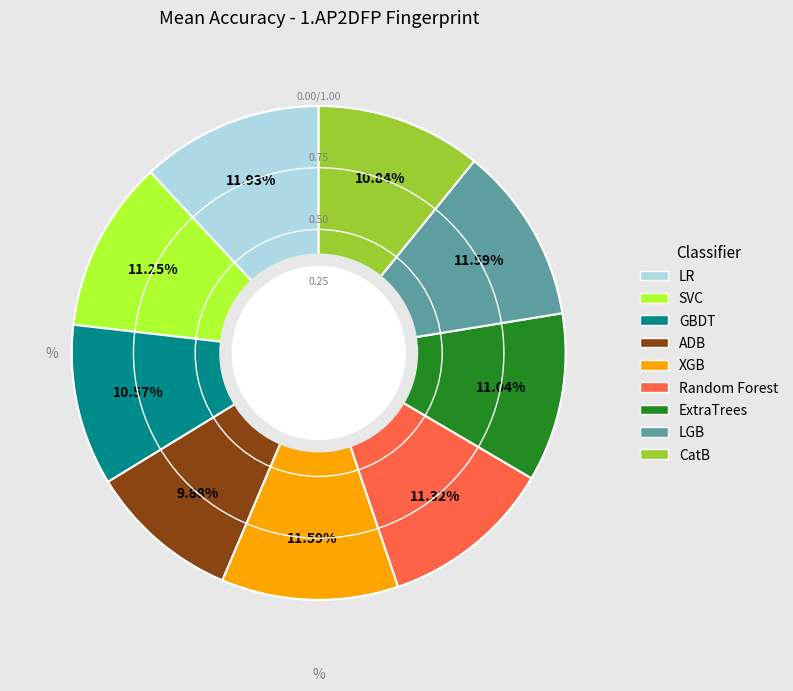

Is it true that Random Forest is 1% of the pie?

False